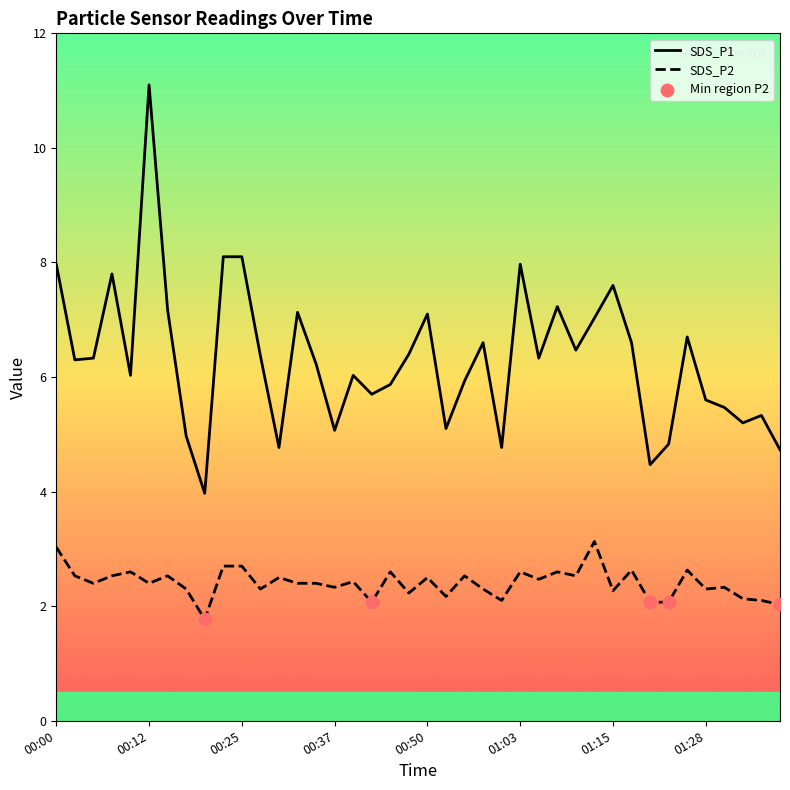

Is the value of SDS_P1 at 01:00 greater than the value of SDS_P2 at 00:32?

Yes